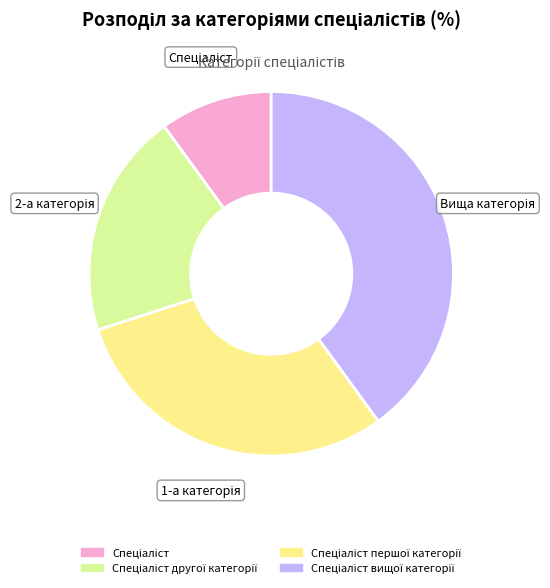

Is there a majority slice in this chart?

No